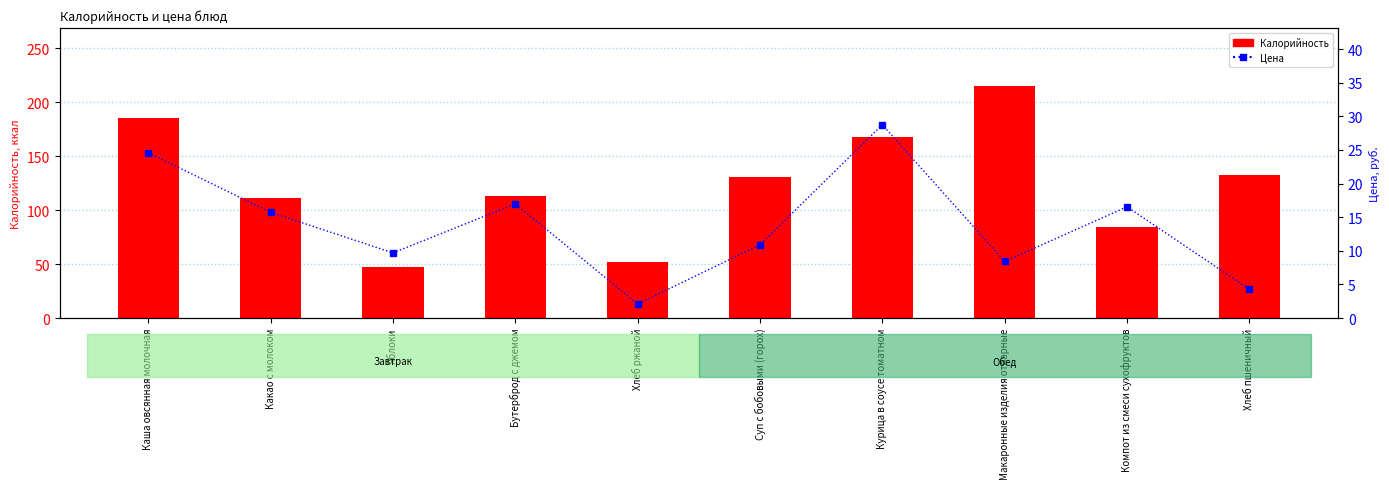

How many values in the Калорийность series are below 131?

5